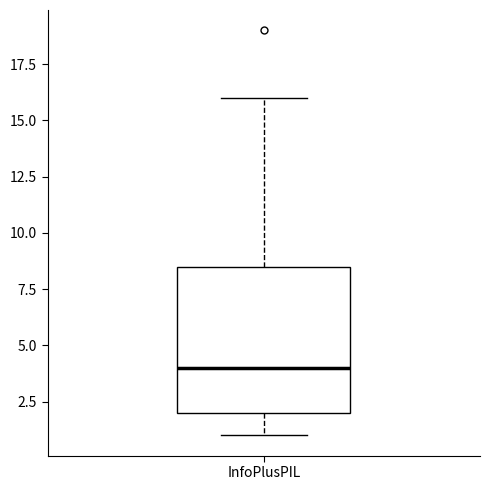

Where is the upper edge of the box for InfoPlusPIL on the y-axis? The values are not printed on the chart, so give them approximately, as read against the axis.

8.5